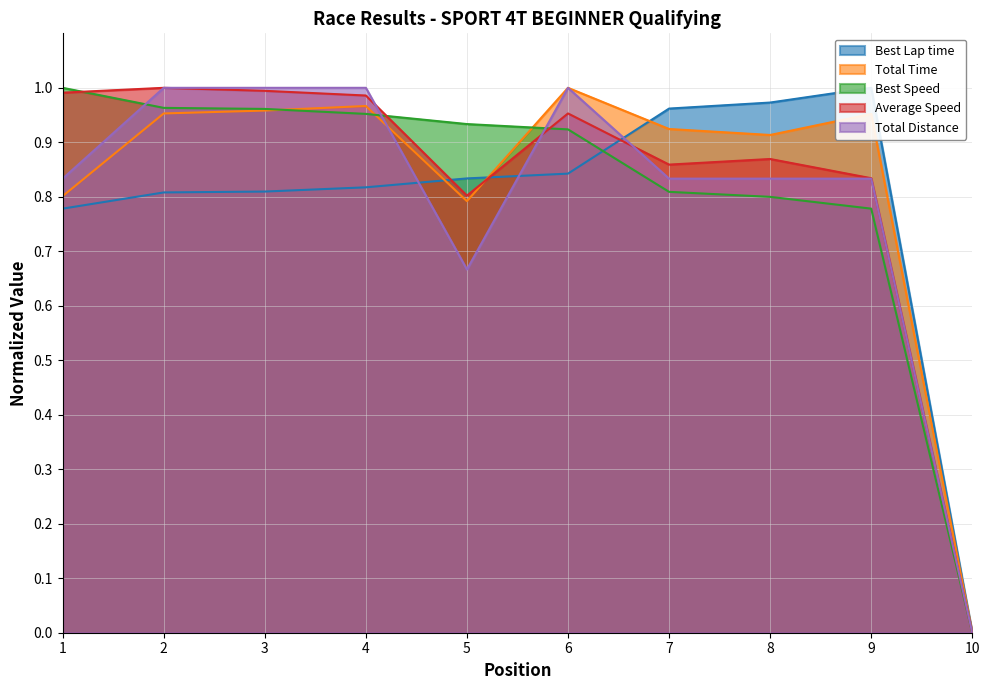

After their last crossing, which series has the higher values: Average Speed or Best Lap time?

Best Lap time